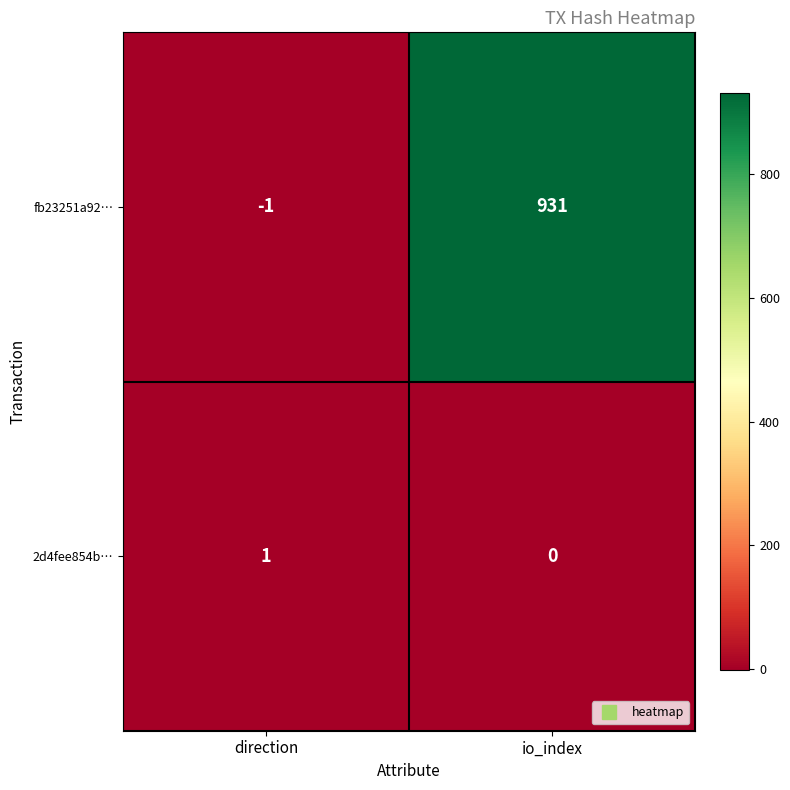

What is the highest value of the fb23251a92… series?

931